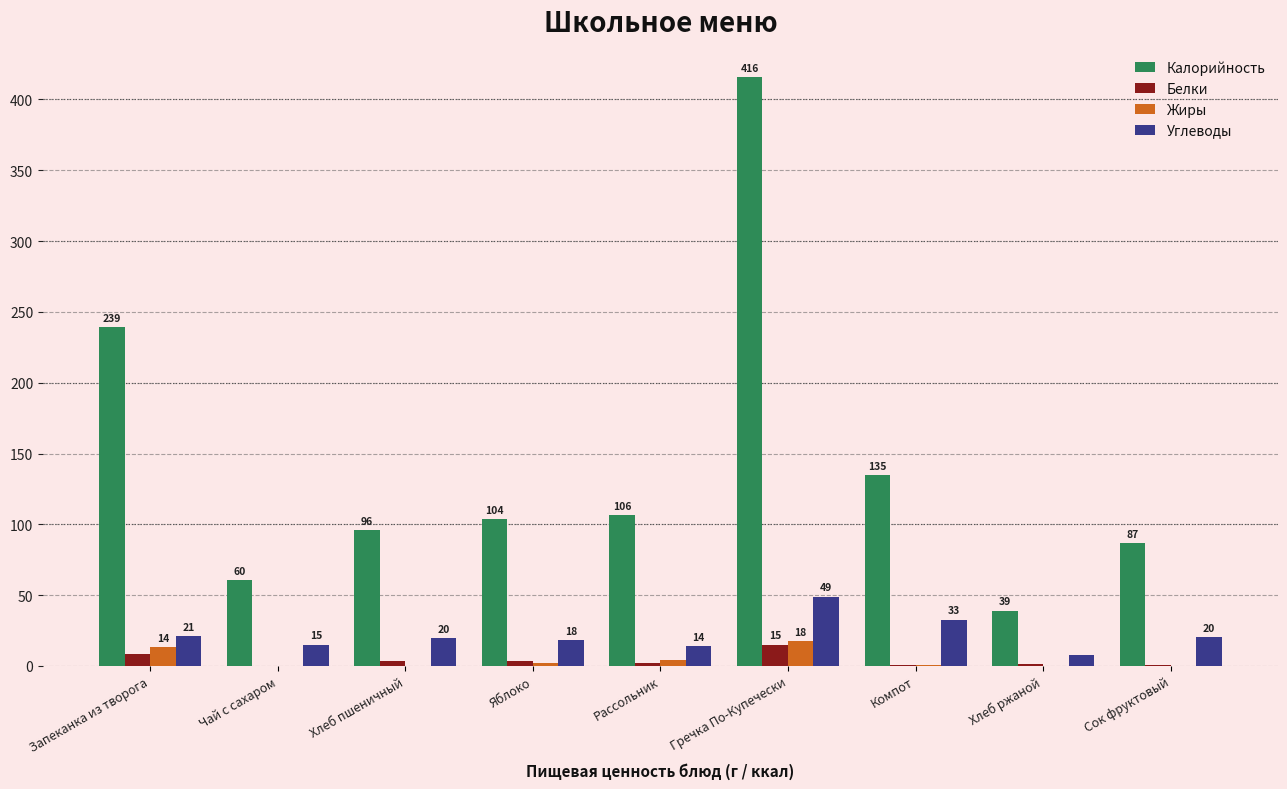

Is the value of Белки at Яблоко greater than the value of Калорийность at Хлеб ржаной?

No